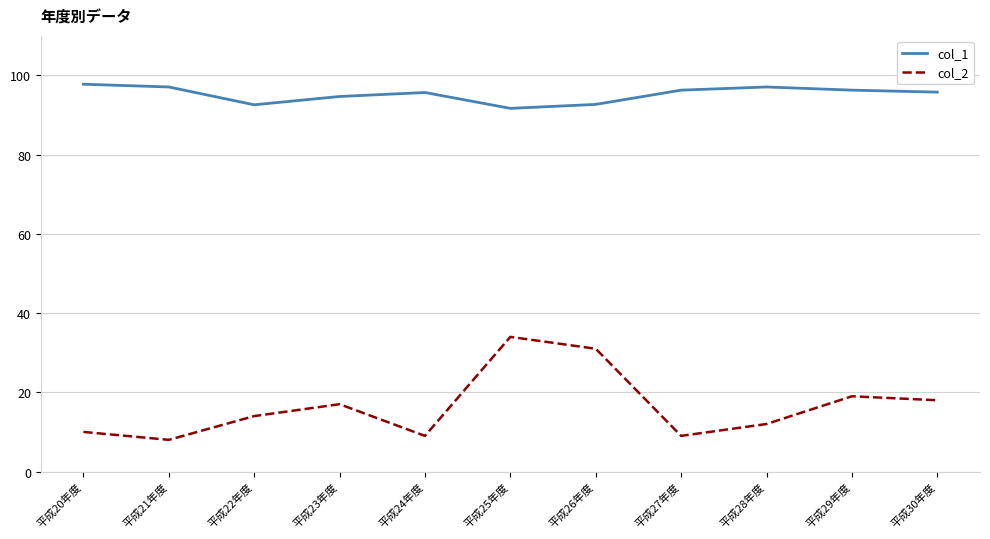

What is the spread (max minus min) of values at 平成27年度?

87.3